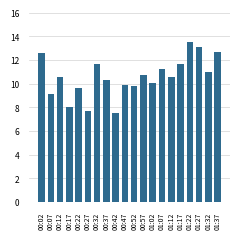

What is the change in value from 00:57 to 01:37?

+2.0